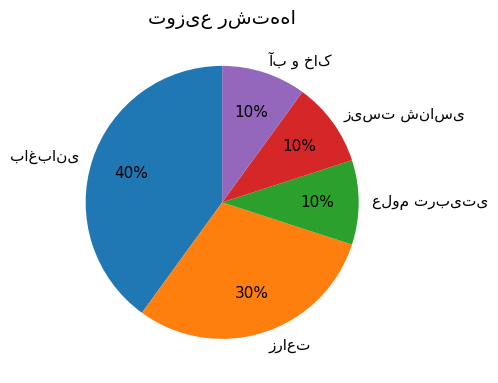

Is there a majority slice in this chart?

No